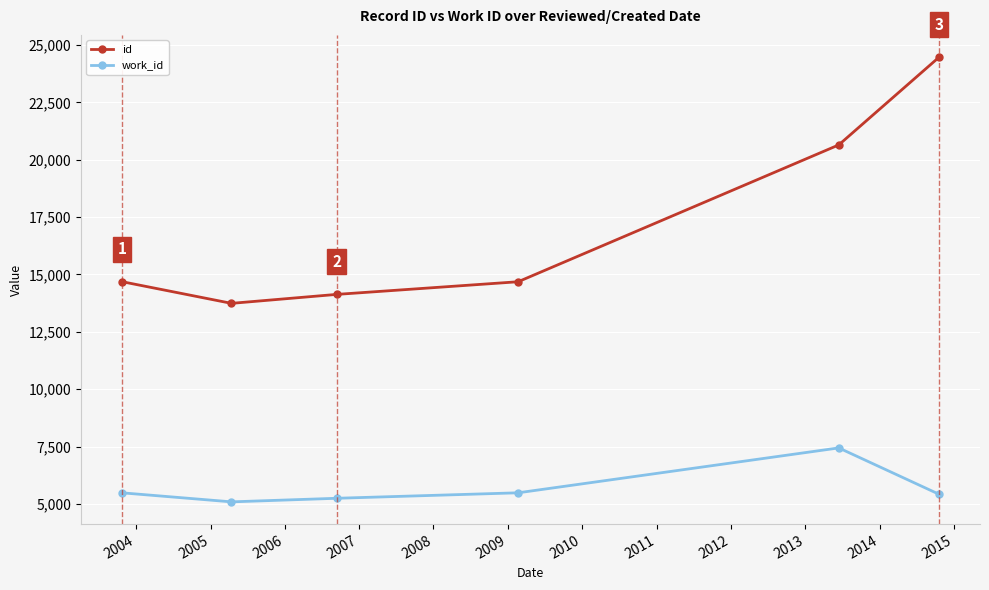

At how many categories does at least one series exceed 8716?

6